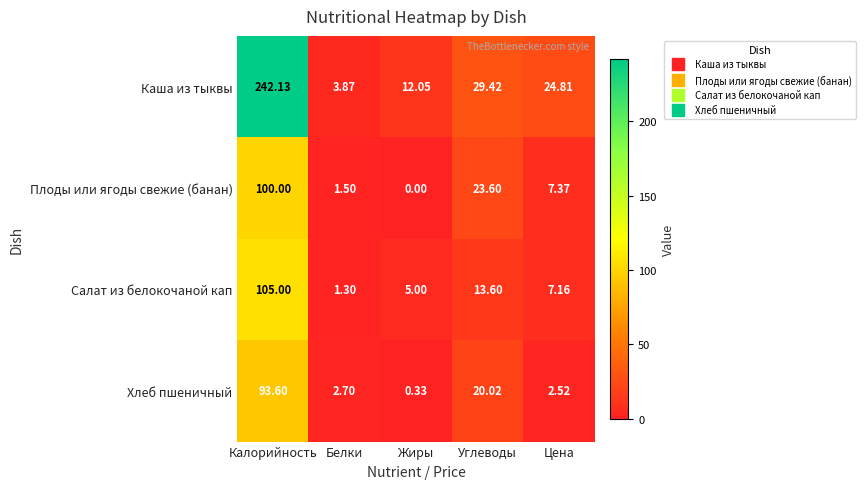

At which label is Плоды или ягоды свежие (банан) closest to 50?

Углеводы